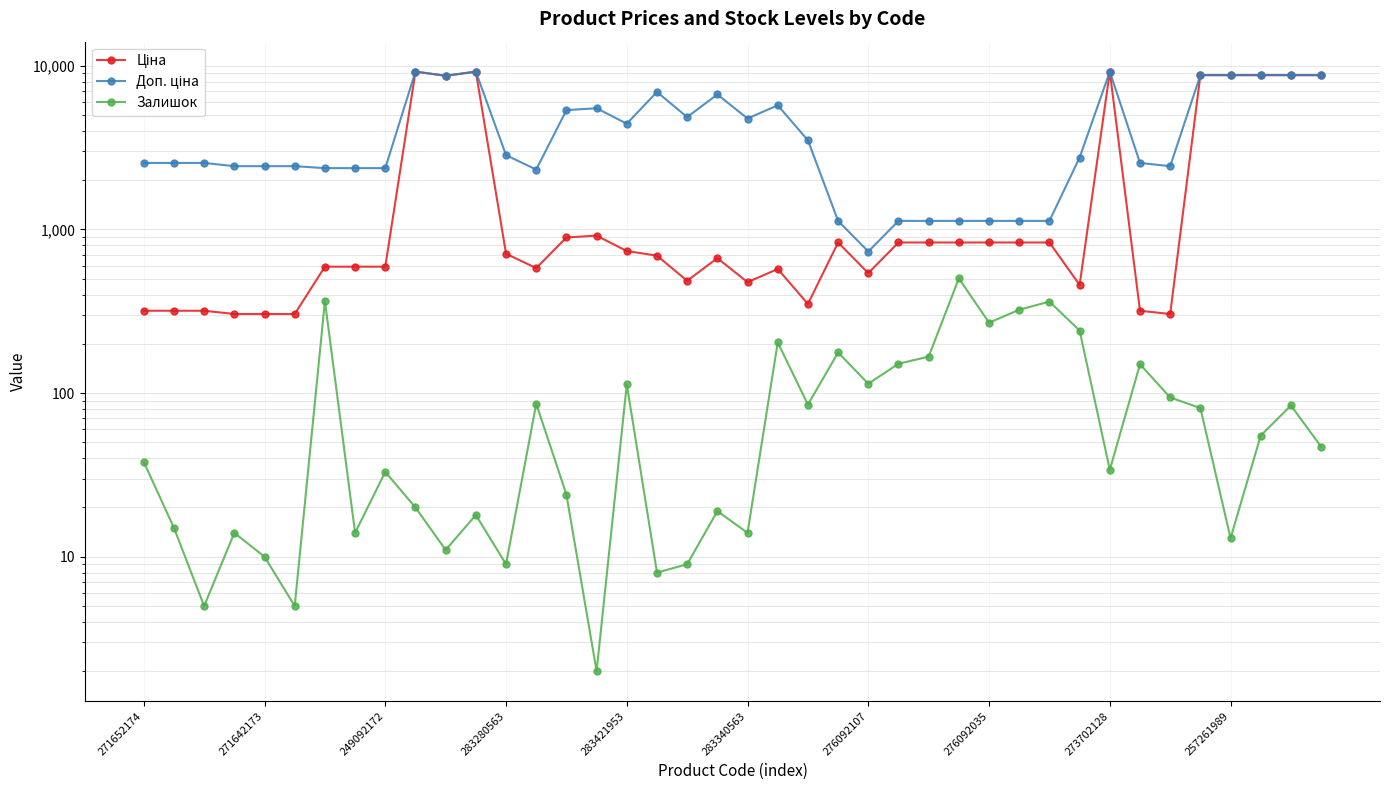

What is the approximate value of Доп. ціна at 19?

6673.6